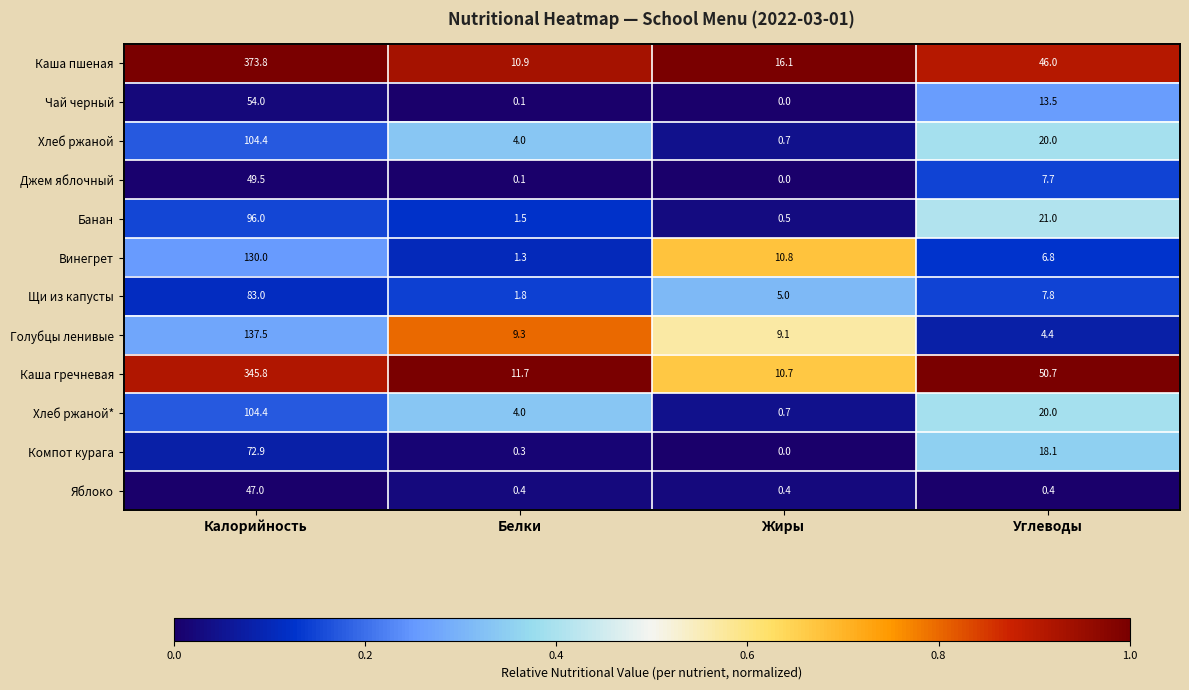

Where does the Каша пшеная series first go above 46?

Калорийность